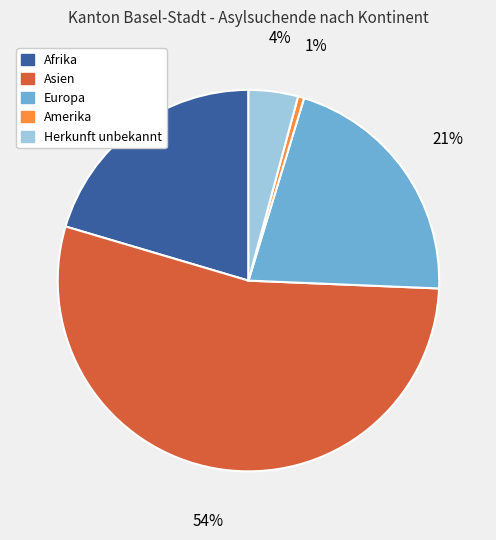

Rank the categories by value from lowest to highest.

Amerika, Herkunft unbekannt, Afrika, Europa, Asien